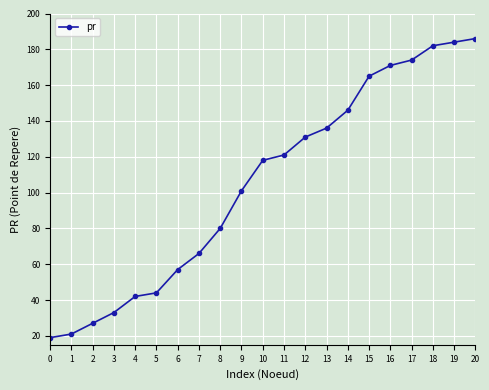

Rank the categories by value from highest to lowest.

20, 19, 18, 17, 16, 15, 14, 13, 12, 11, 10, 9, 8, 7, 6, 5, 4, 3, 2, 1, 0